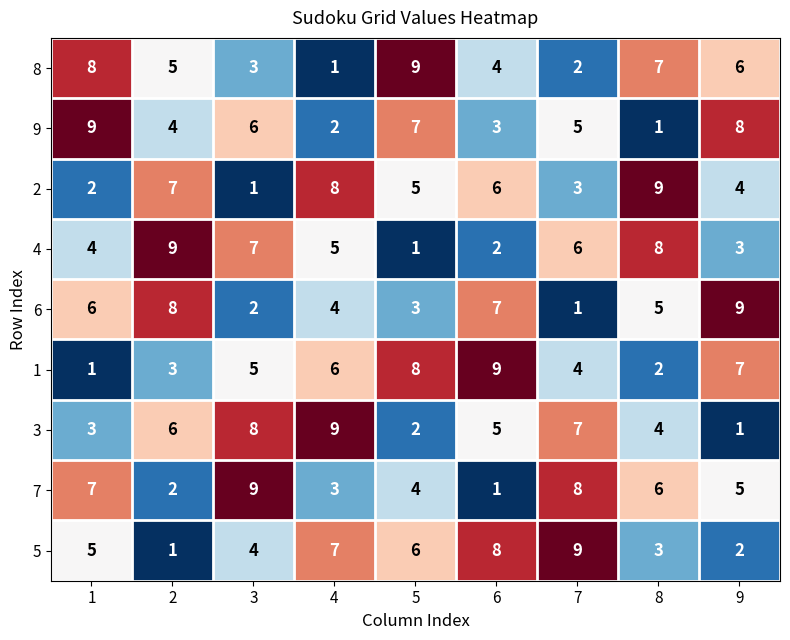

At which label does 4 reach its minimum?

5